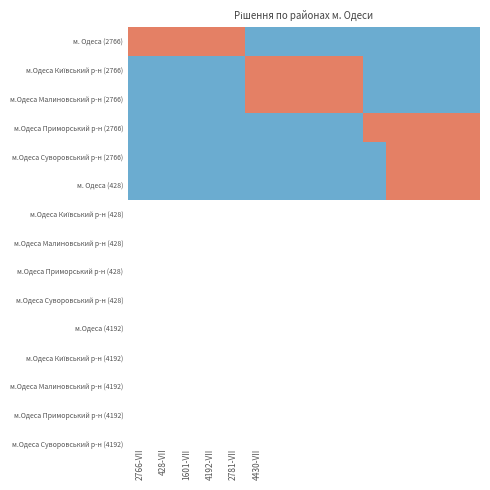

How many data points does each series have?

15